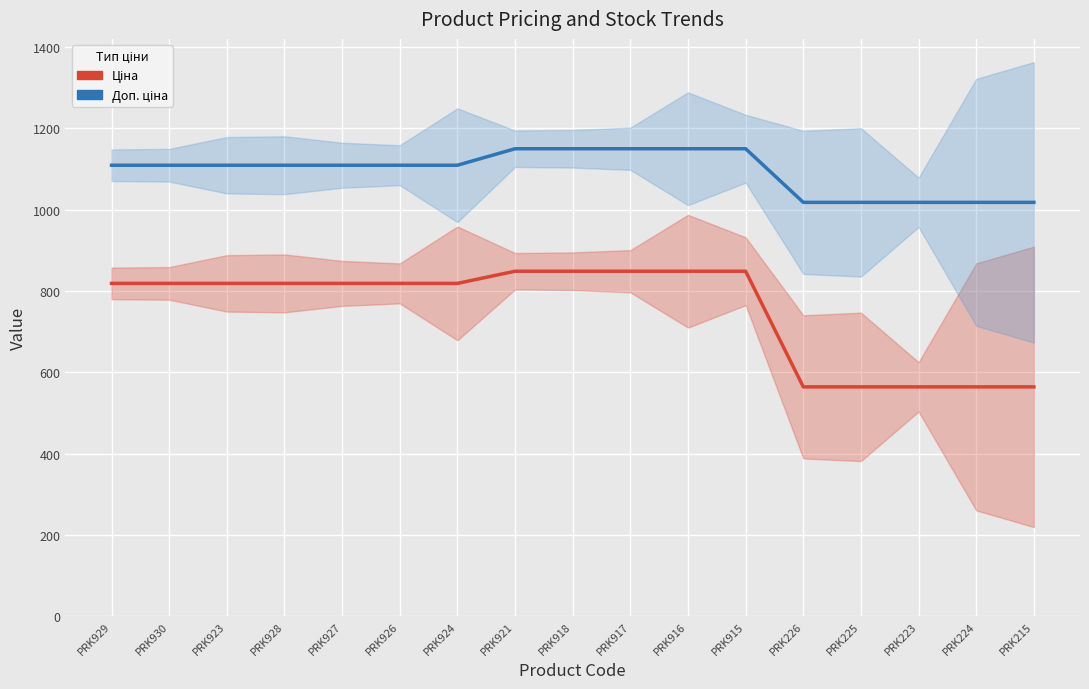

What are all the series names shown in the legend?

Ціна, Доп. ціна